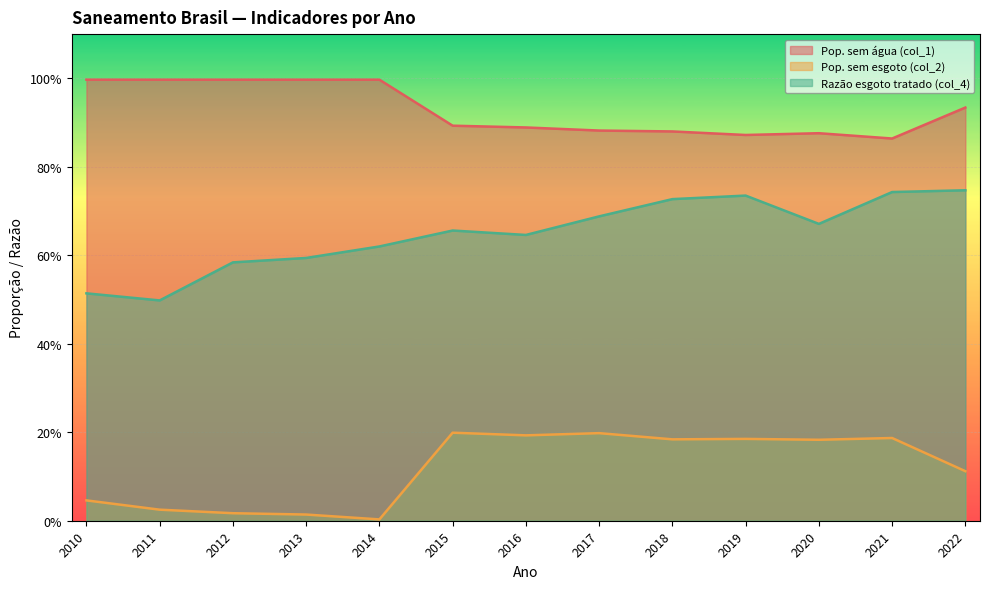

Which series has the largest total across all categories?

Pop. sem água (col_1)